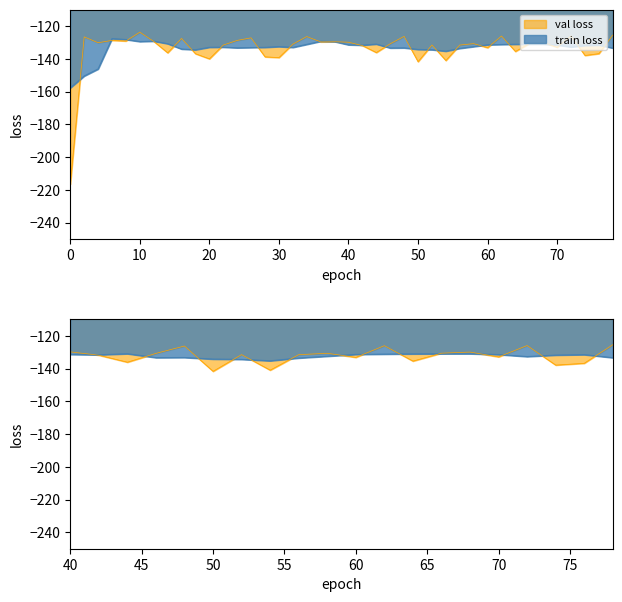

Rank the categories by intensity_mean value from lowest to highest.

0, 20, 30, 28, 18, 14, 22, 32, 4, 36, 38, 12, 8, 6, 24, 16, 26, 2, 34, 10